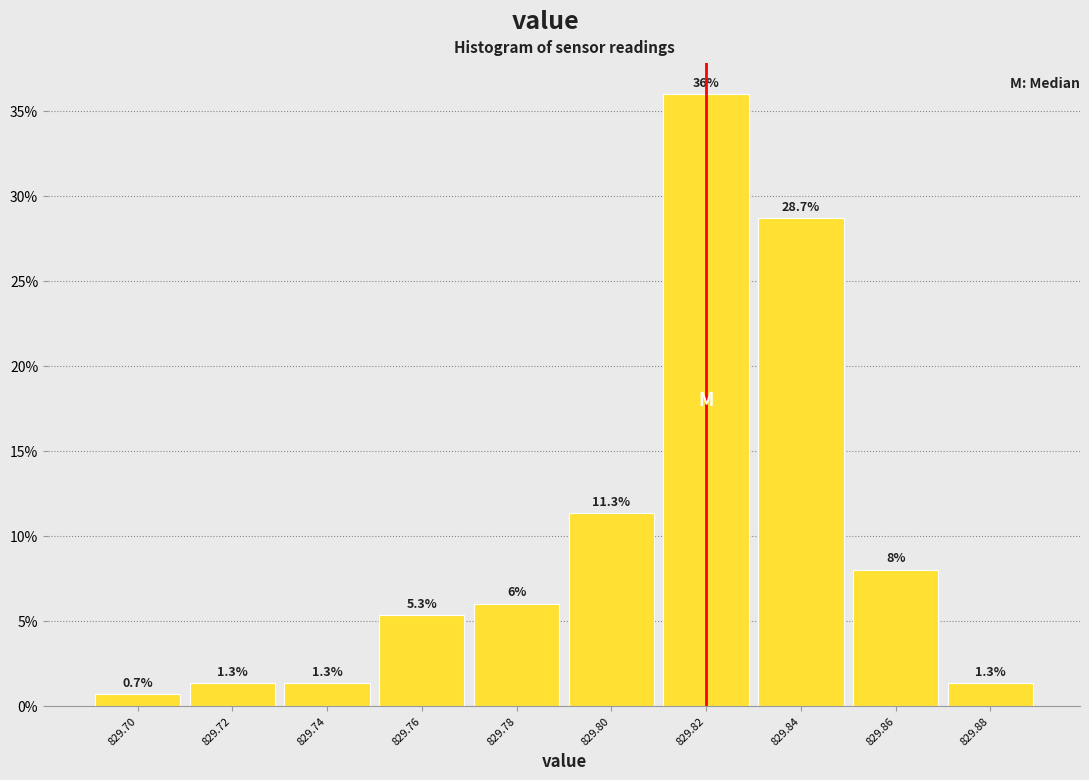

Over which range of the x-axis is the bar tallest?

829.81 to 829.83